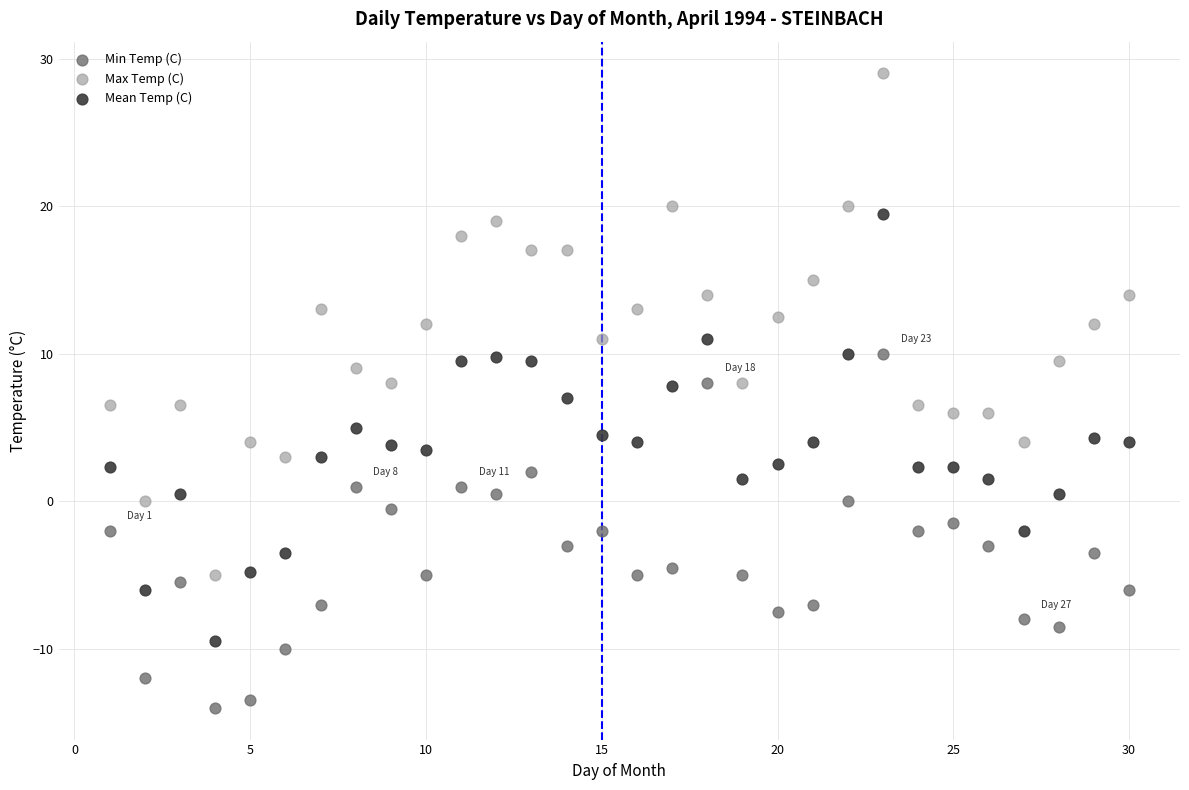

Across all data points, what is the range of Y values (max minus min)?

43.0